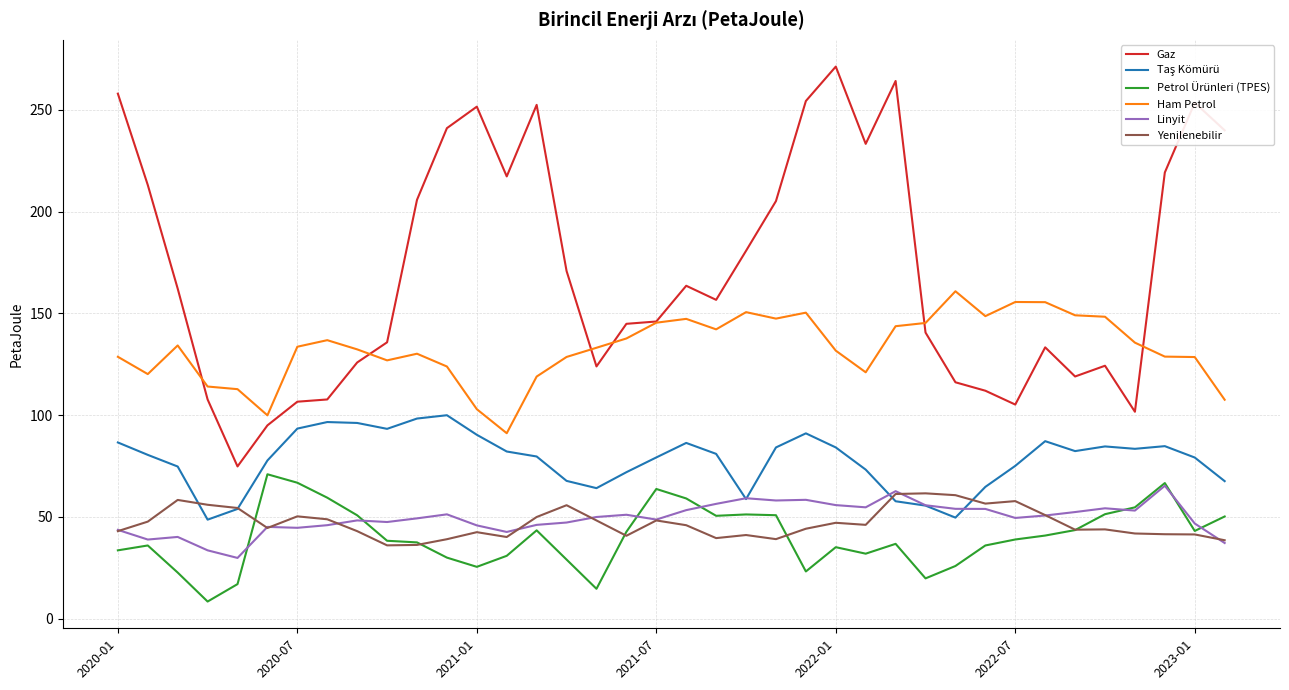

Which series has the largest total across all categories?

Gaz